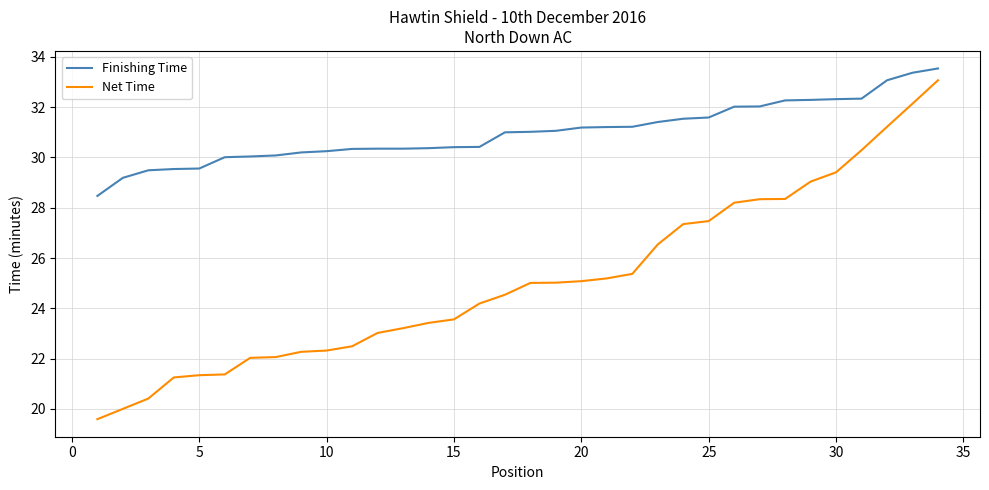

Rank the series by their average value, from highest to lowest.

Finishing Time, Net Time